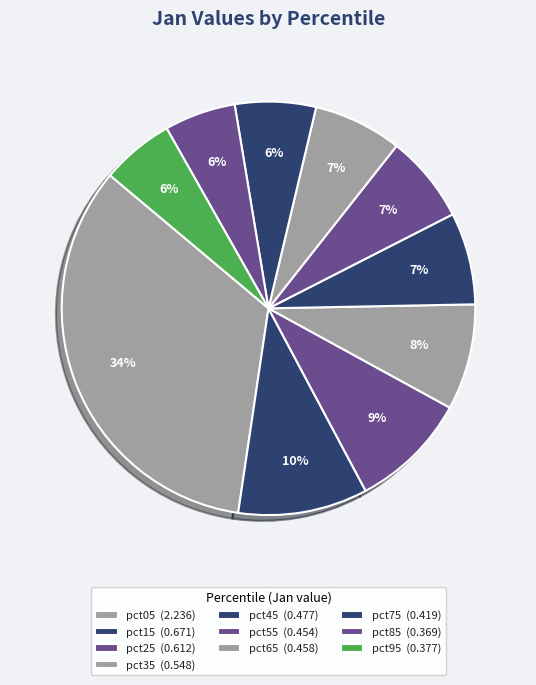

How many slices are in this pie chart?

10